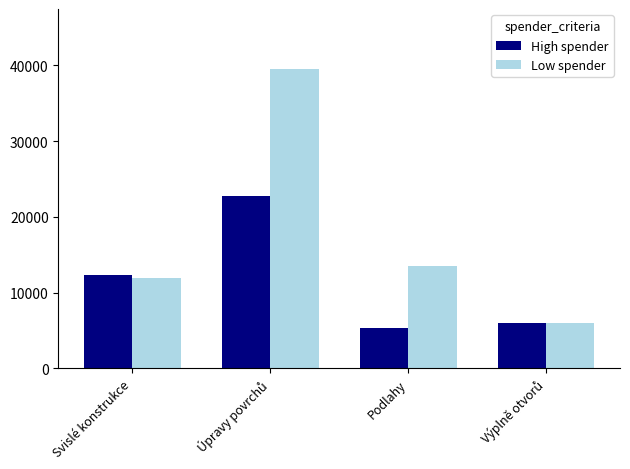

Is the value of Low spender at Podlahy greater than the value of High spender at Svislé konstrukce?

Yes